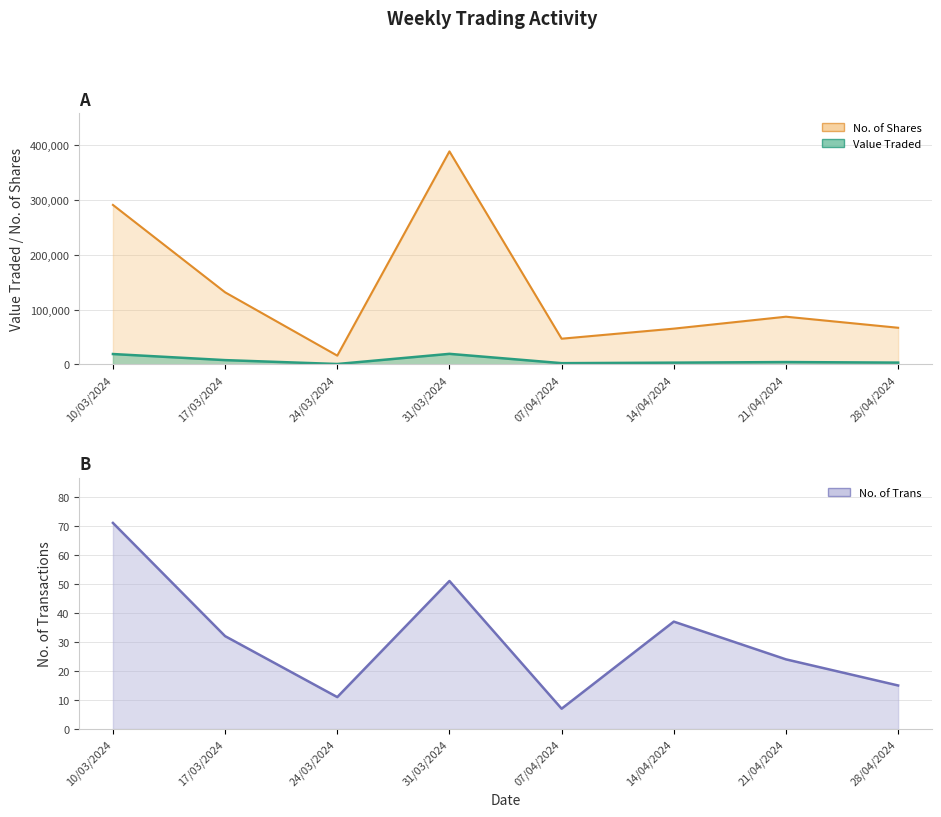

Which series has the widest spread of values?

No. of Shares